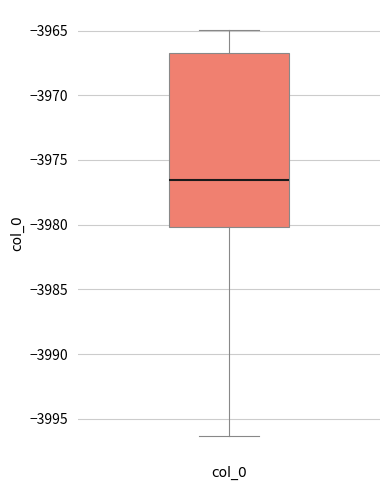

Read this box plot against the y-axis: the position of the median line, the range covered by the box, and the ends of both whiskers. The values are not printed on the chart, so give them approximately, as read against the axis.

median -3976.5, box -3980.0 to -3966.5, whiskers -3996.5 to -3965.0